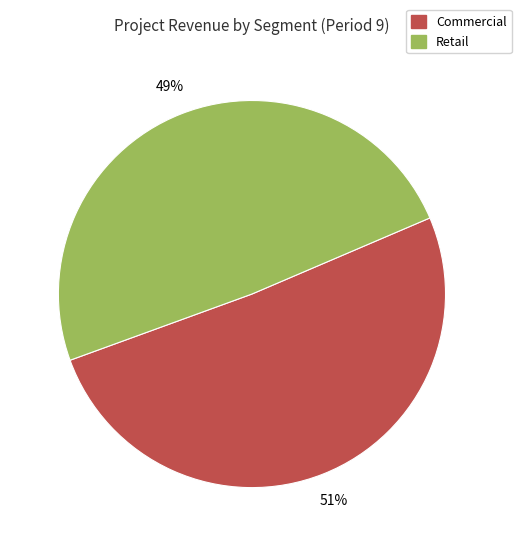

Is there a majority slice in this chart?

Yes